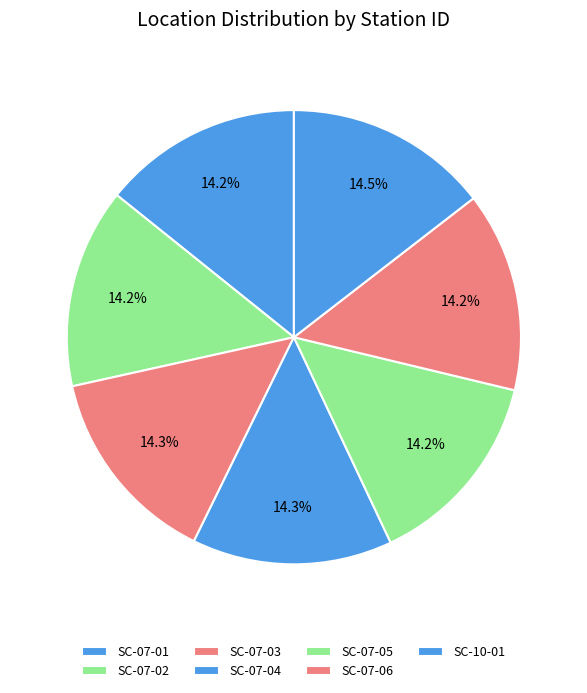

Count the number of slices in the pie.

7